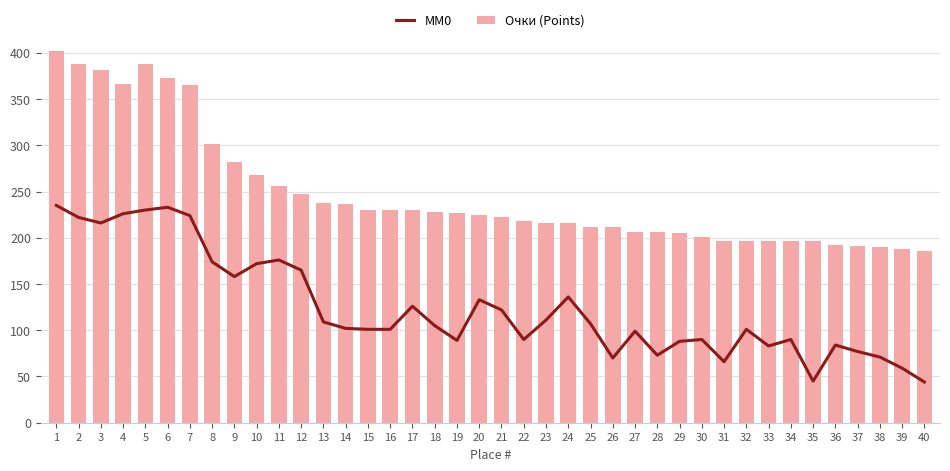

How many values in the Очки (Points) series exceed 225?

19